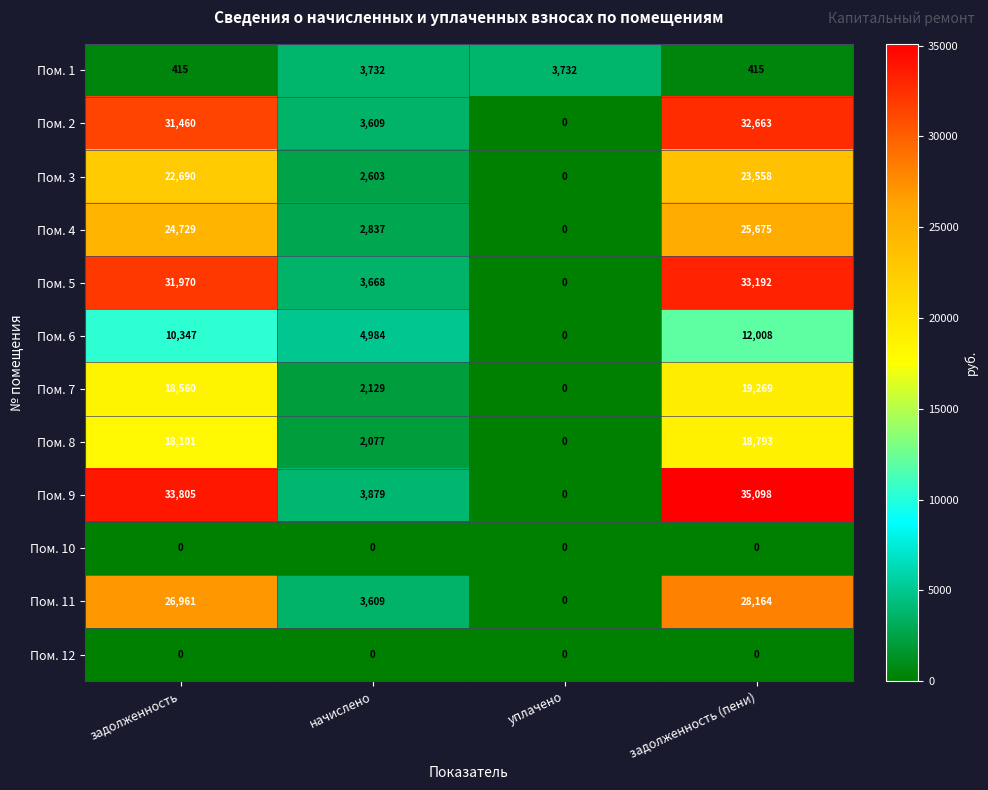

What is the approximate value of Пом. 8 at начислено, to the nearest 100?

2100